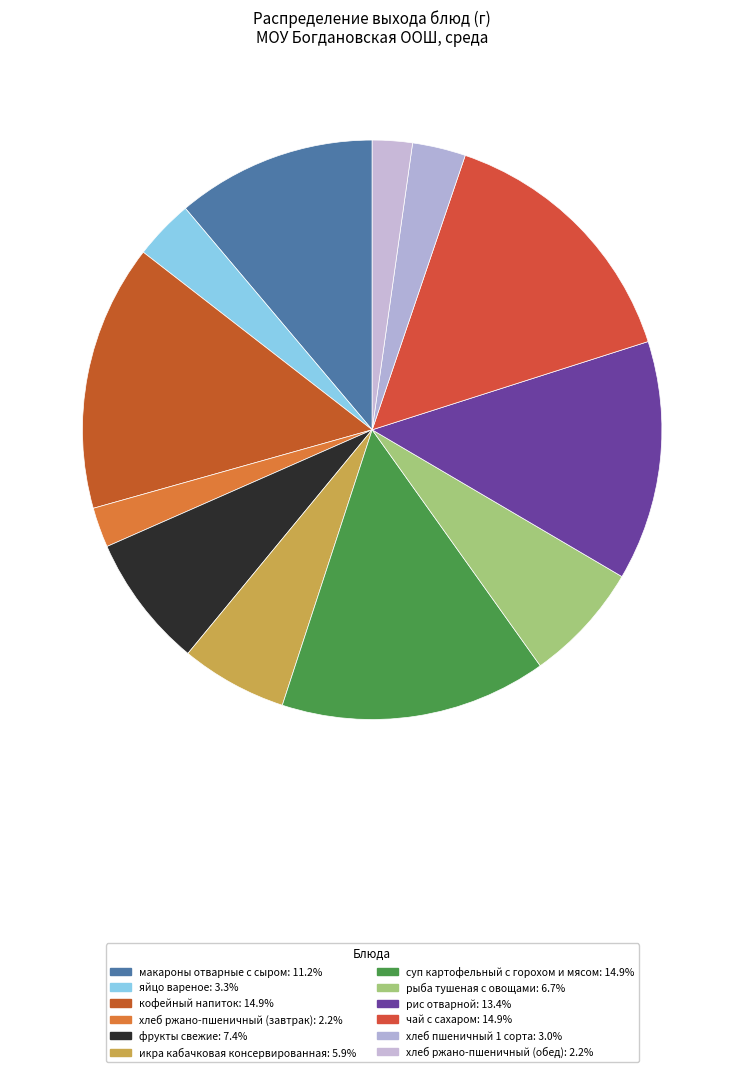

What is the change in value from яйцо вареное to кофейный напиток?

+155